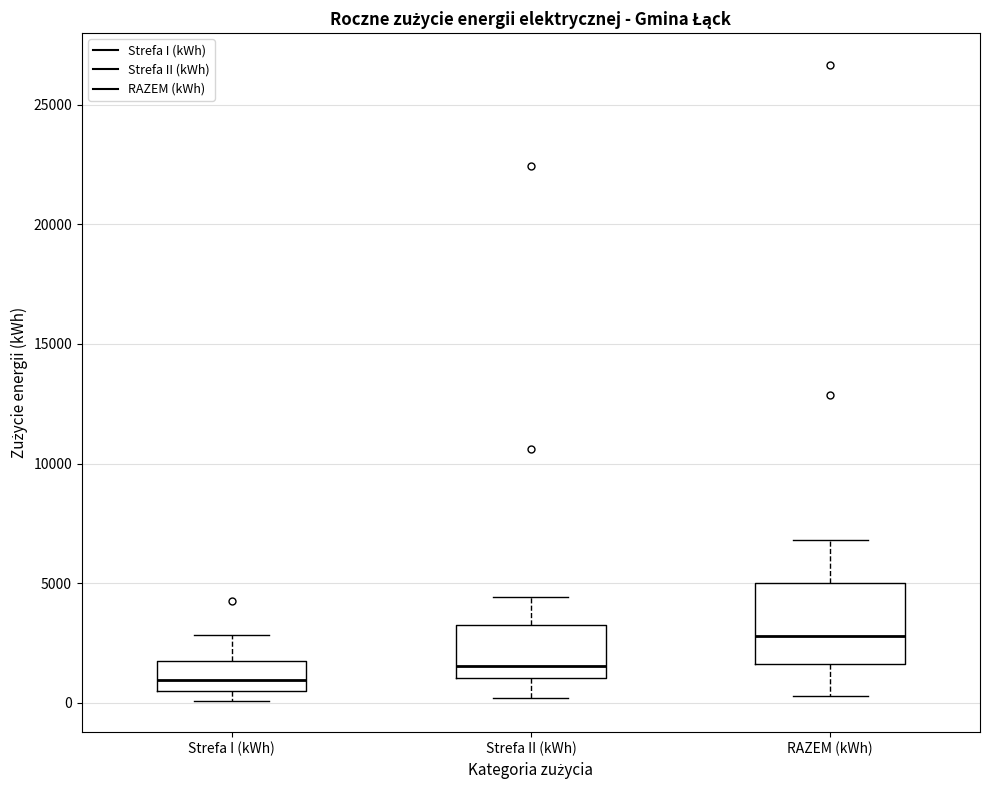

Where does the median line of the box for Strefa I (kWh) sit on the y-axis? The values are not printed on the chart, so give them approximately, as read against the axis.

1000